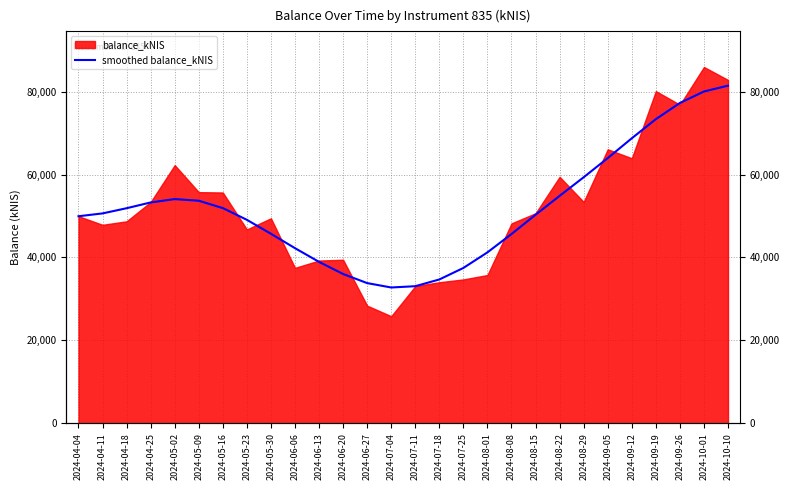

What is the average value?

51629.2